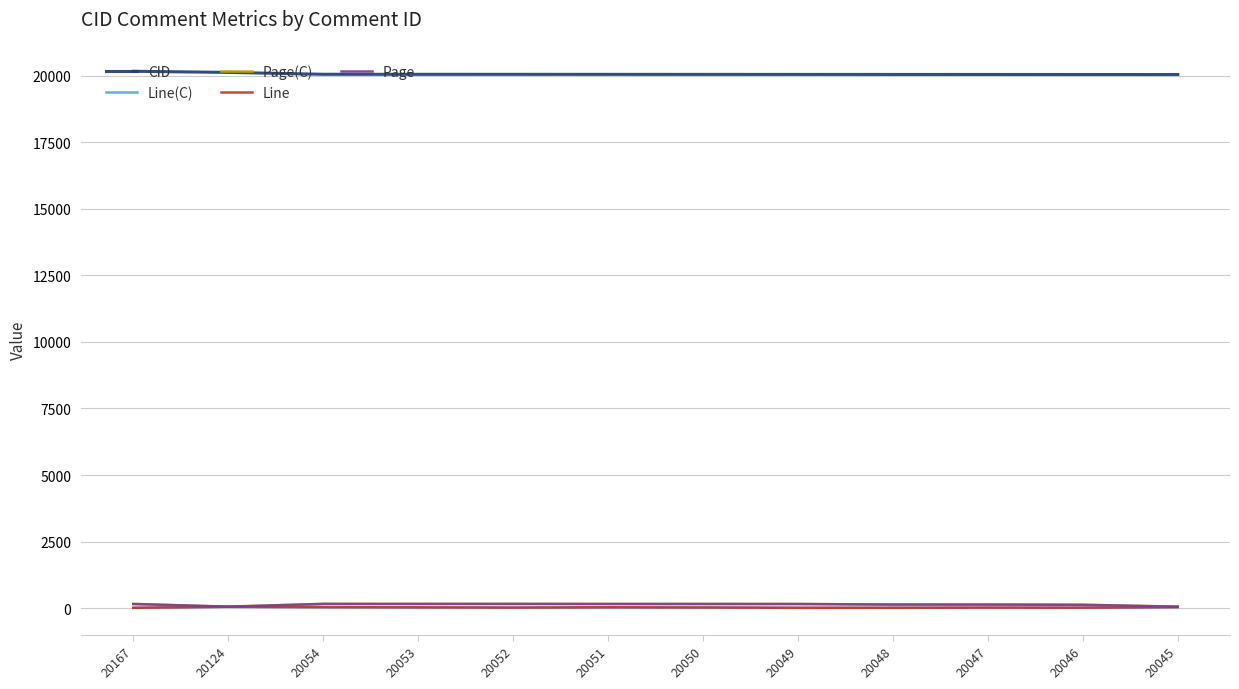

What is the value of the CID point at the 4th from the left?

20053